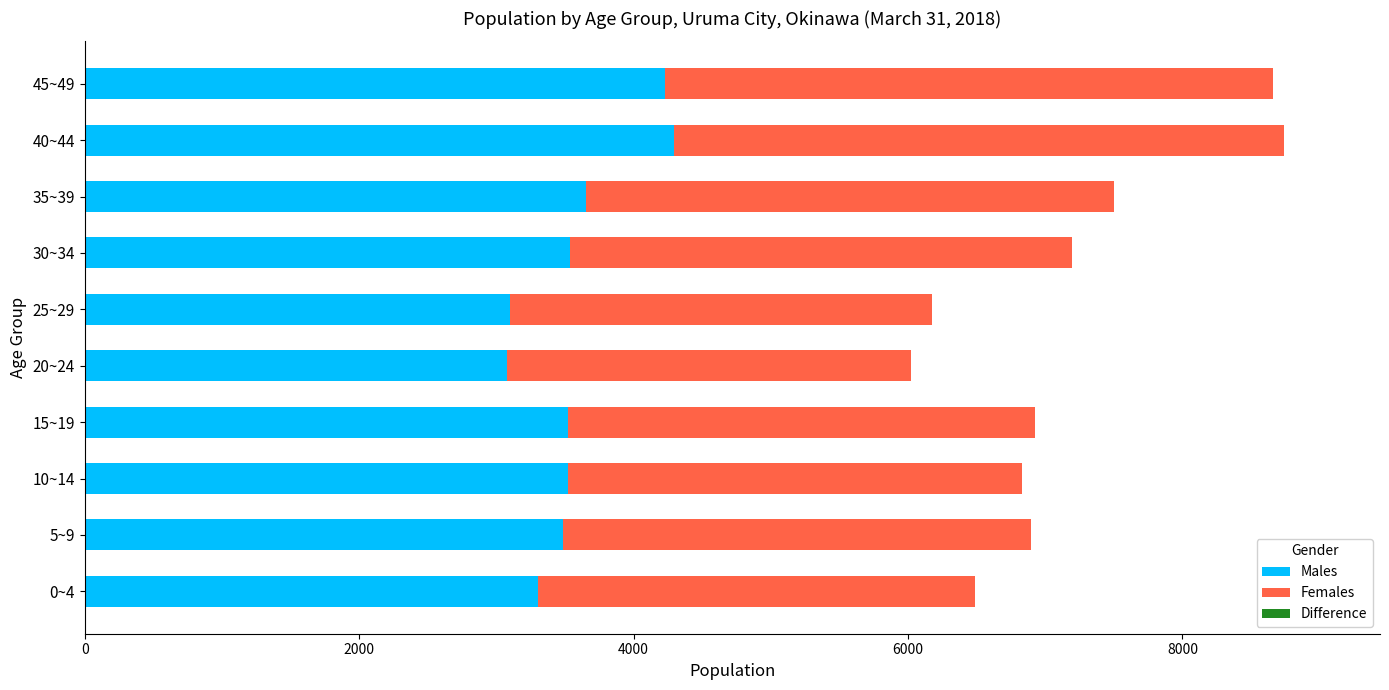

How many categories are shown in the chart?

10